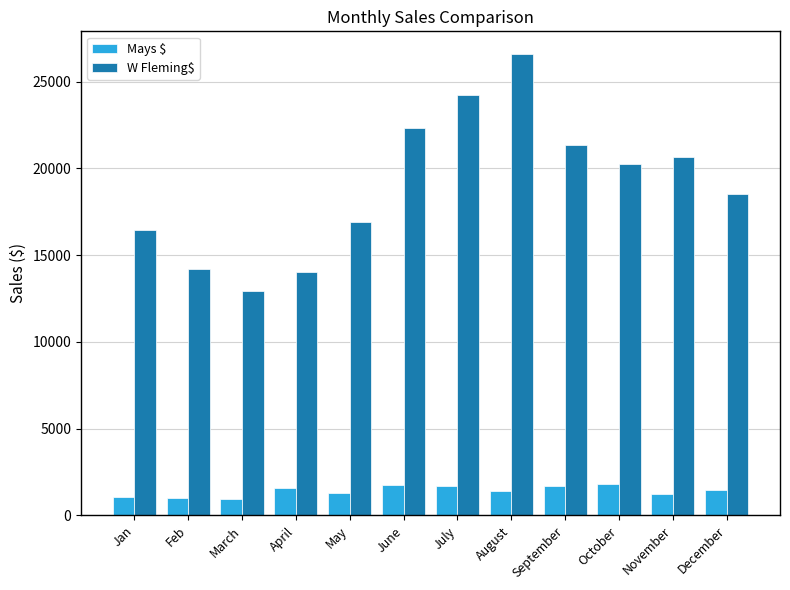

What is the difference between the highest and lowest values at August?

25154.1